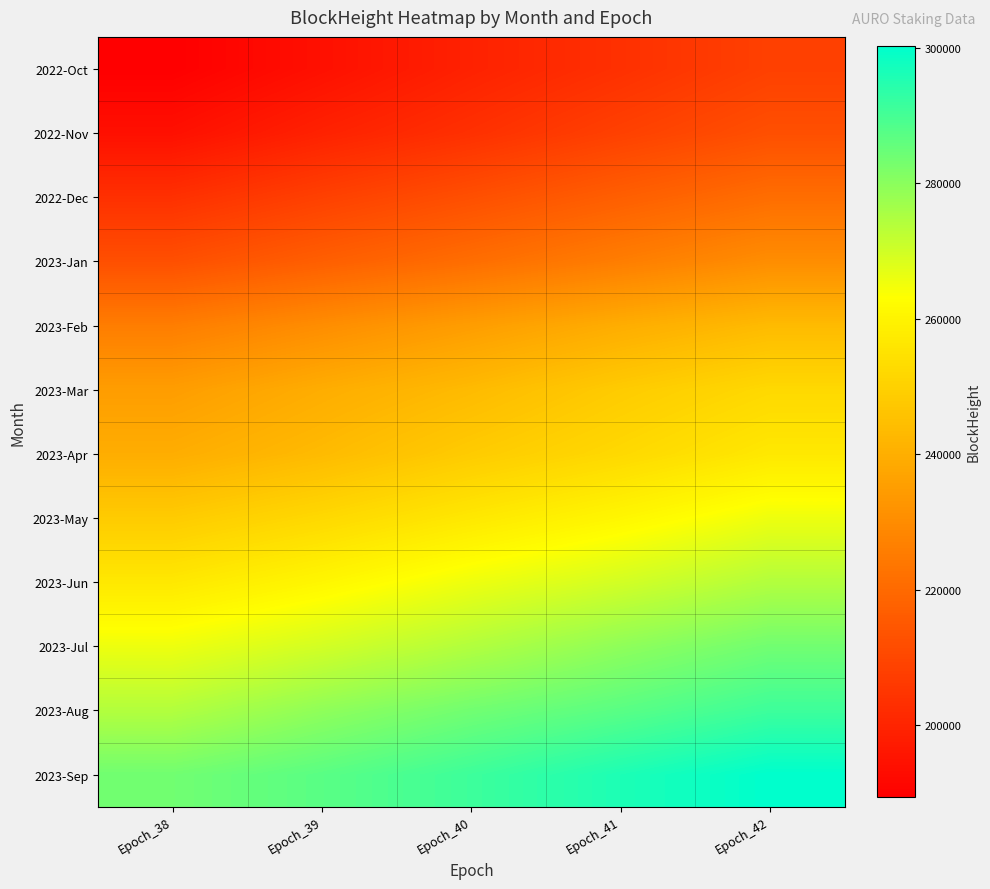

Reading right to left, what are all the values shown in this chart?

2022-Oct: Epoch_42=208204	Epoch_41=203470	Epoch_40=199257	Epoch_39=194151	Epoch_38=189351
2022-Nov: Epoch_42=212486	Epoch_41=208204	Epoch_40=203470	Epoch_39=199257	Epoch_38=194151
2022-Dec: Epoch_42=221253	Epoch_41=216985	Epoch_40=212486	Epoch_39=208204	Epoch_38=203470
2023-Jan: Epoch_42=230460	Epoch_41=225872	Epoch_40=221253	Epoch_39=216985	Epoch_38=212486
2023-Feb: Epoch_42=243578	Epoch_41=239640	Epoch_40=235079	Epoch_39=230460	Epoch_38=225872
2023-Mar: Epoch_42=252291	Epoch_41=248355	Epoch_40=243578	Epoch_39=239640	Epoch_38=235079
2023-Apr: Epoch_42=256757	Epoch_41=252291	Epoch_40=248355	Epoch_39=243578	Epoch_38=239640
2023-May: Epoch_42=265761	Epoch_41=260945	Epoch_40=256757	Epoch_39=252291	Epoch_38=248355
2023-Jun: Epoch_42=274366	Epoch_41=269740	Epoch_40=265761	Epoch_39=260945	Epoch_38=256757
2023-Jul: Epoch_42=283735	Epoch_41=279422	Epoch_40=274366	Epoch_39=269740	Epoch_38=265761
2023-Aug: Epoch_42=291271	Epoch_41=287190	Epoch_40=283735	Epoch_39=279422	Epoch_38=274366
2023-Sep: Epoch_42=300267	Epoch_41=295939	Epoch_40=291271	Epoch_39=287190	Epoch_38=283735